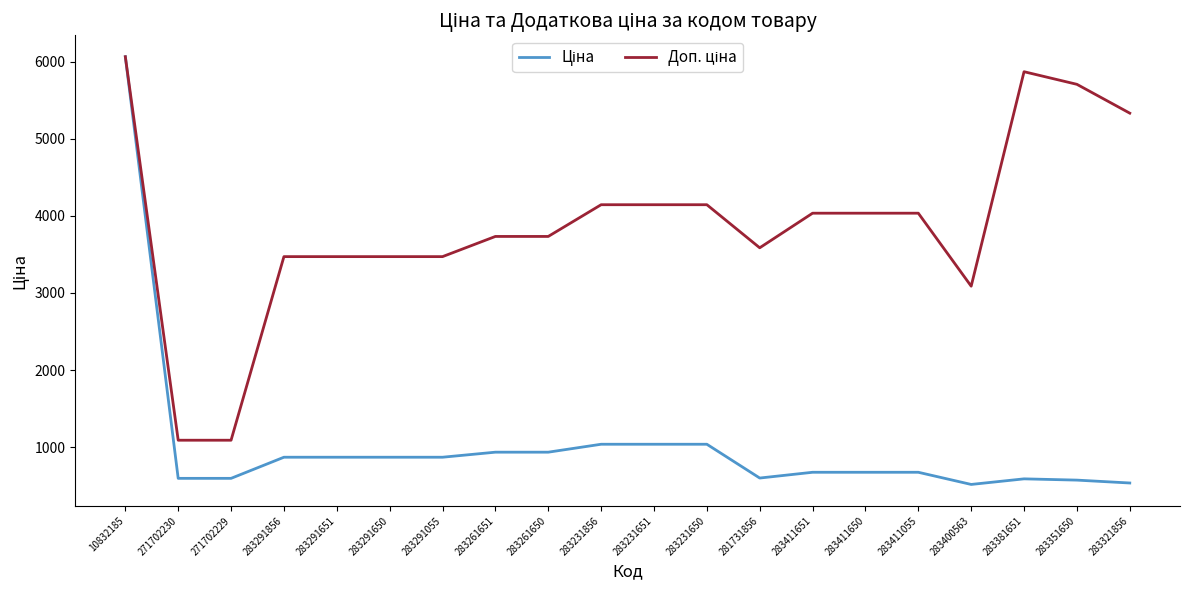

What is the minimum value shown in the chart?

514.7